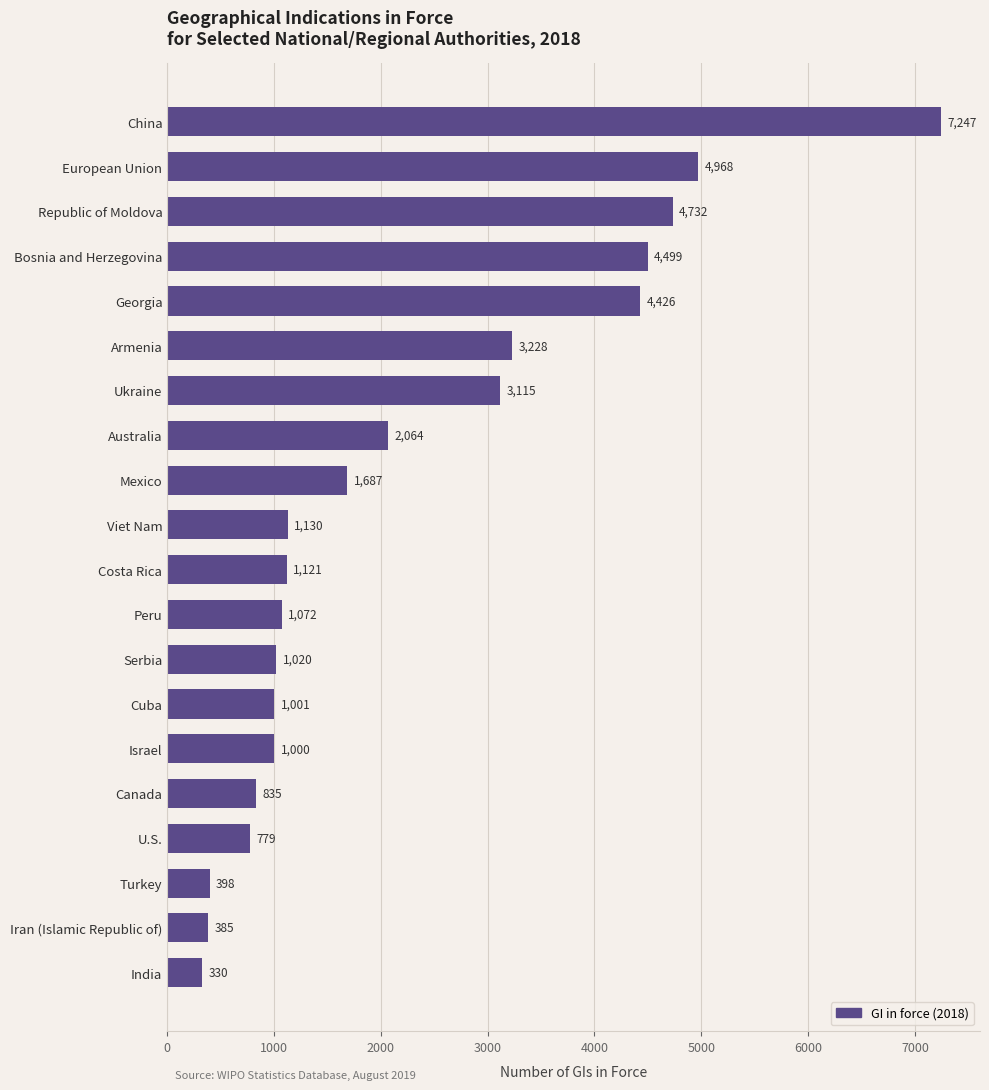

What is the change in value from Republic of Moldova to Cuba?

-3731